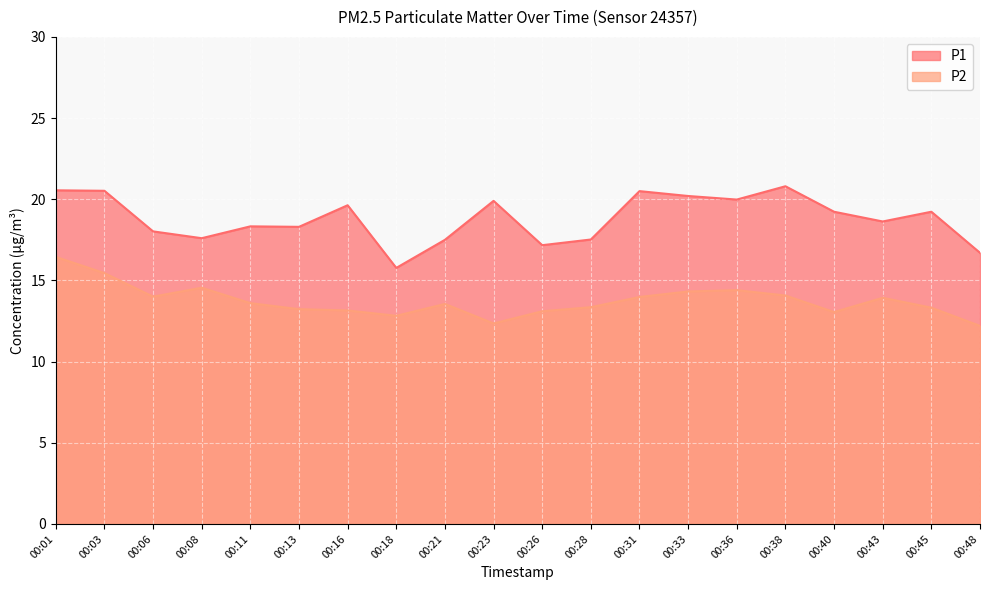

Rank the series at 00:36 from lowest to highest value.

P2, P1